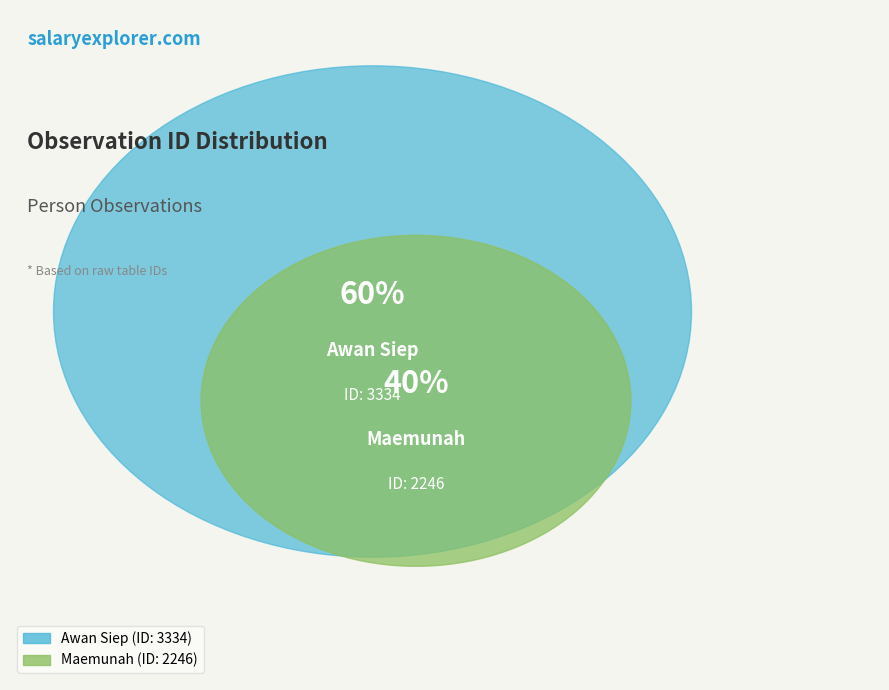

The Awan Siep slice represents 70% of the pie. True or false?

False